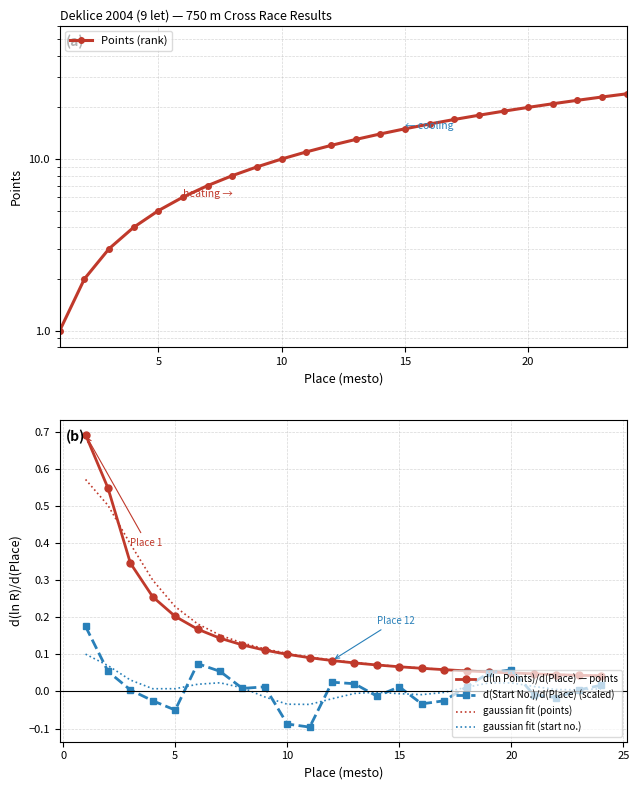

True or false: gaussian fit (start no.) and d(ln Points)/d(Place) — points cross at least once.

False